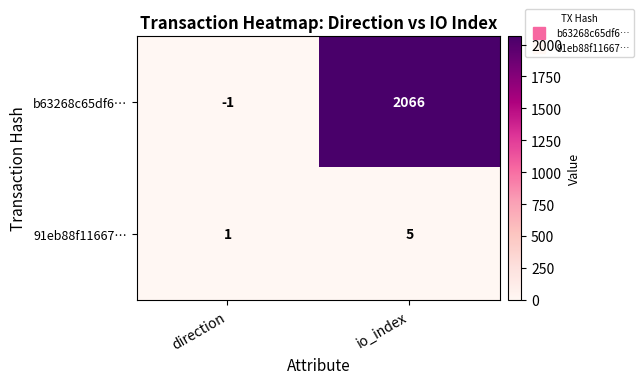

Between direction and io_index, which series saw the biggest shift?

b63268c65df6…